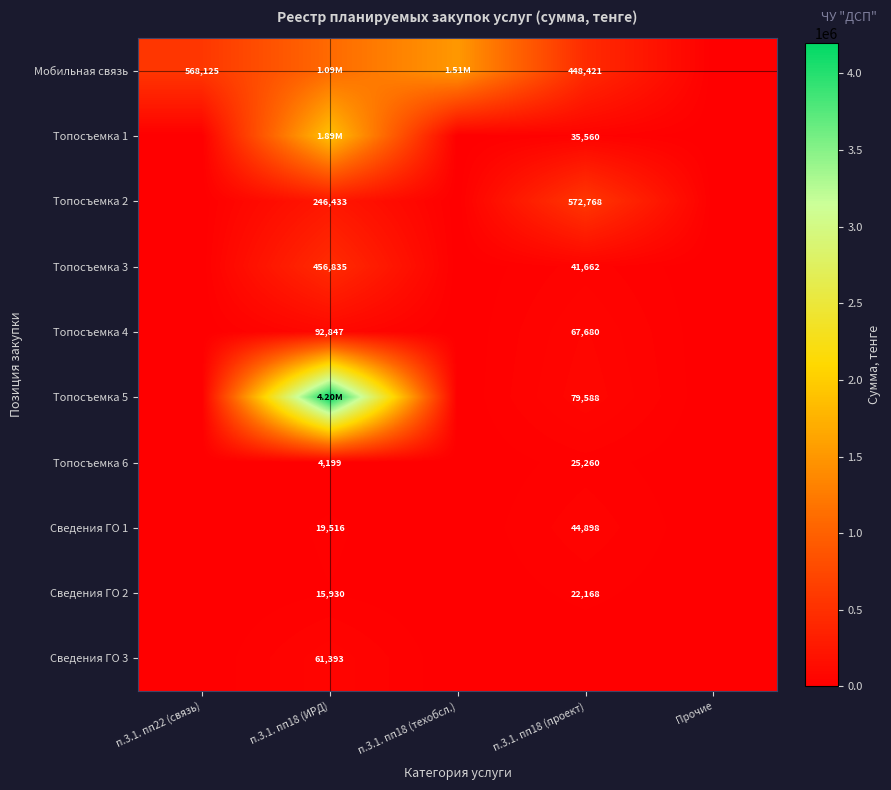

List the labels in order of Сведения ГО 2 value, largest first.

п.3.1. пп18 (проект), п.3.1. пп18 (ИРД), п.3.1. пп22 (связь), п.3.1. пп18 (техобсл.), Прочие